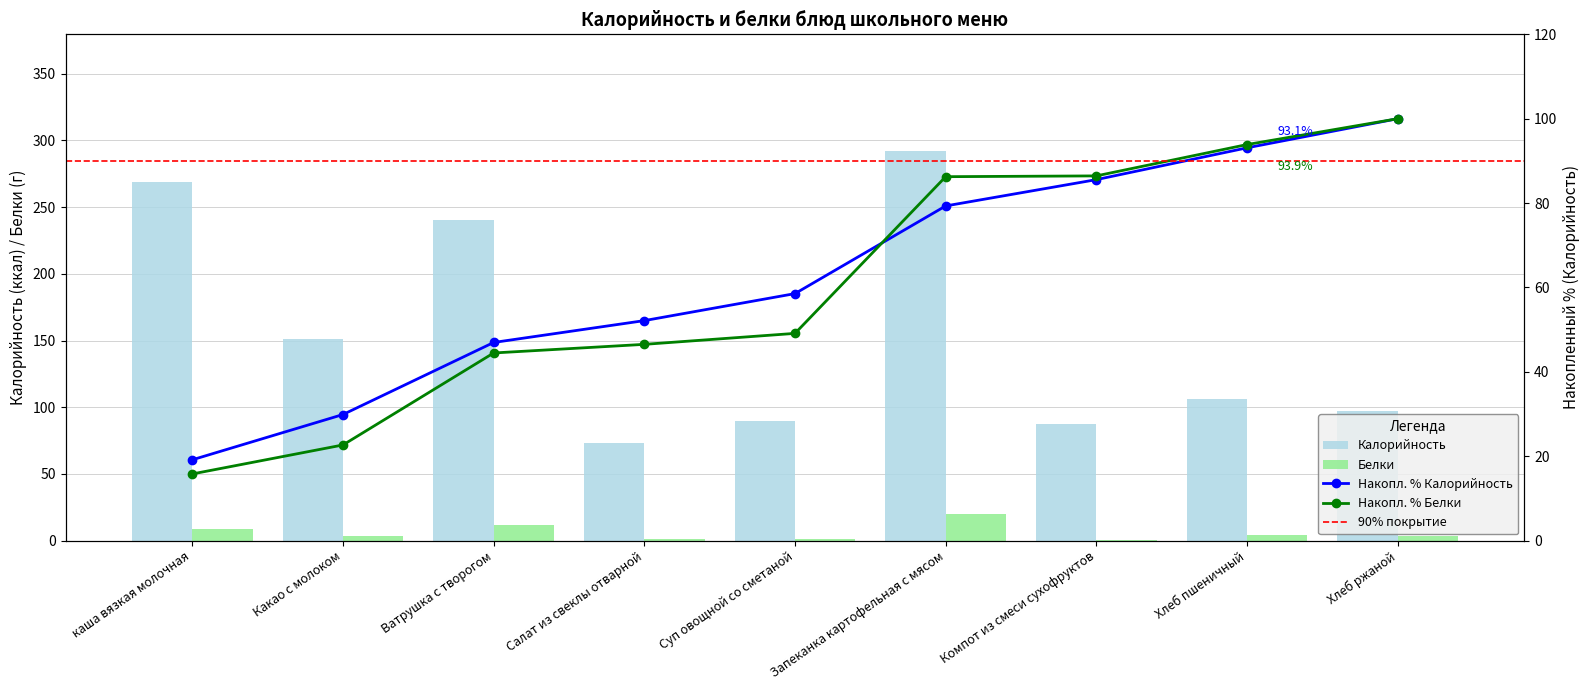

How many values in the Белки series are below 3?

3